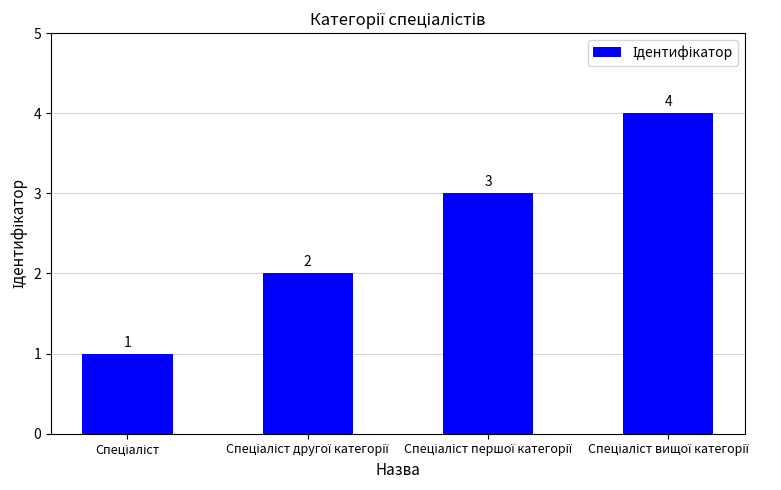

What is the value of the 3rd bar from the left?

3